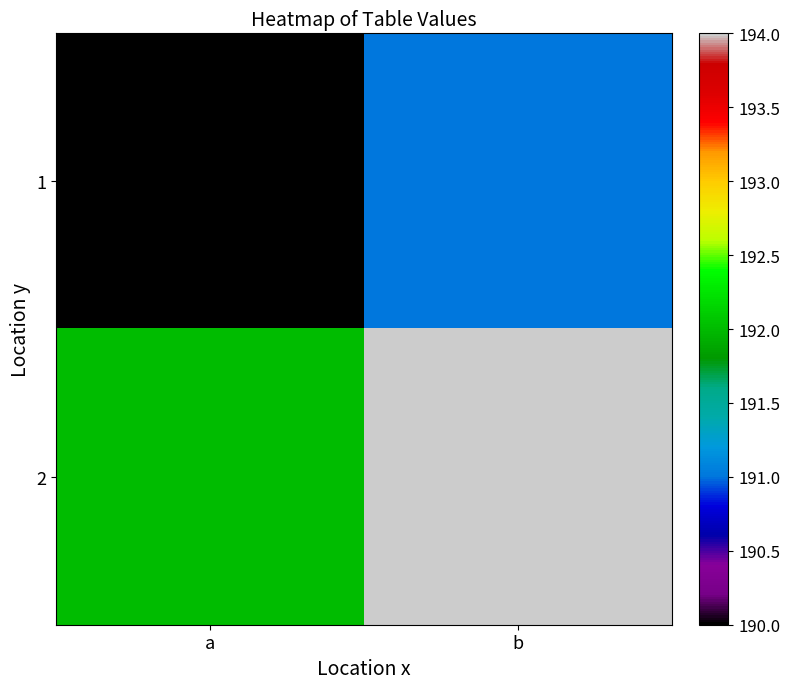

At b, list the series in order from smallest to largest.

1, 2